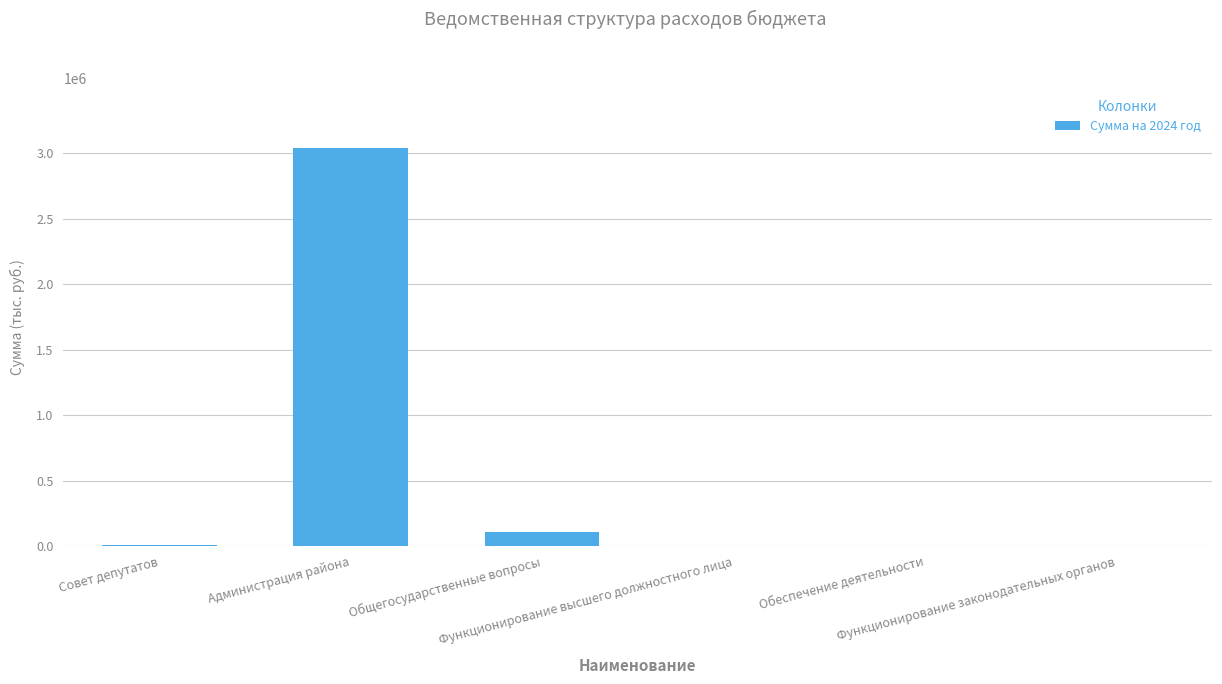

What is the maximum value shown in the chart?

3040675.3